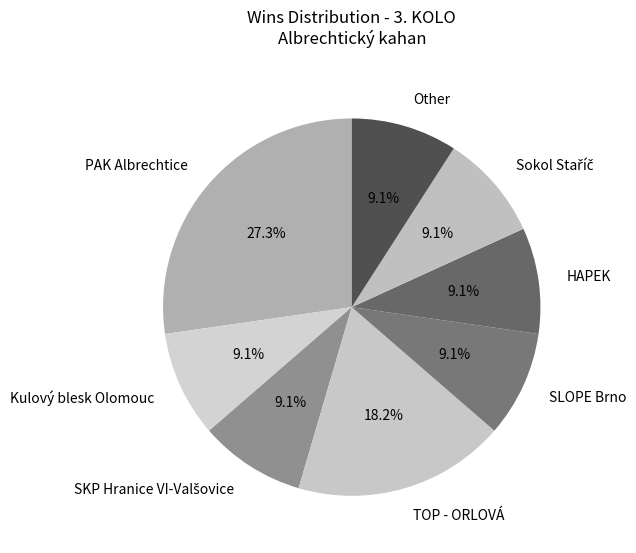

Is there any slice that represents more than half of the pie?

No